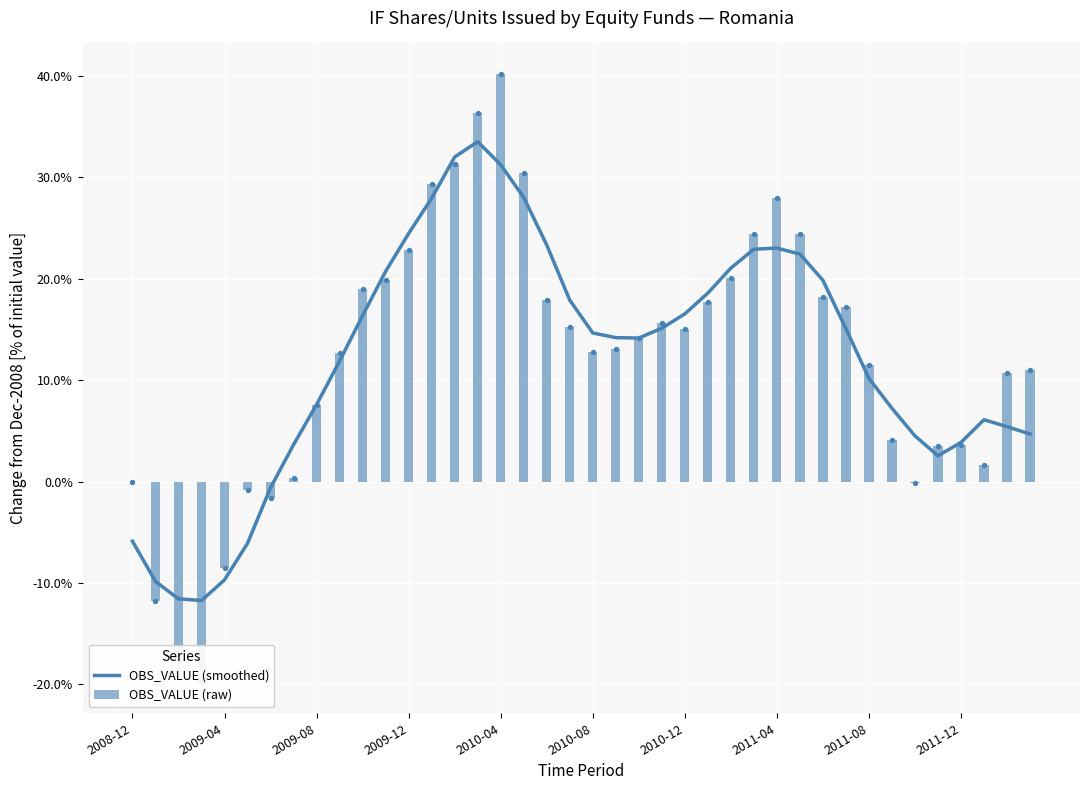

Which series reaches the minimum Y coordinate?

OBS_VALUE (raw)